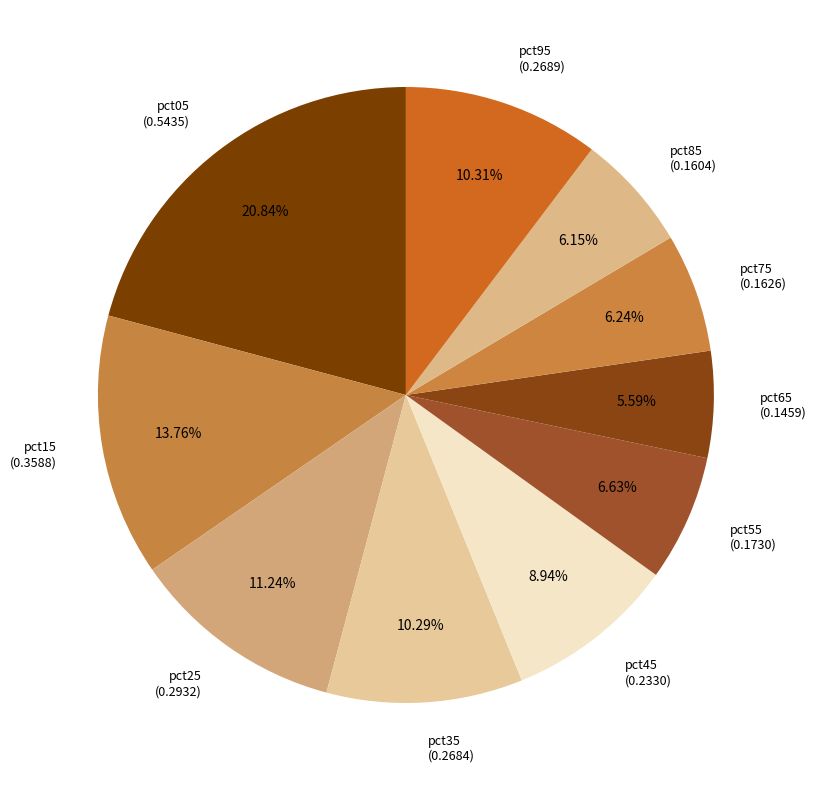

What percentage do pct35 and pct95 together represent?

20.6%